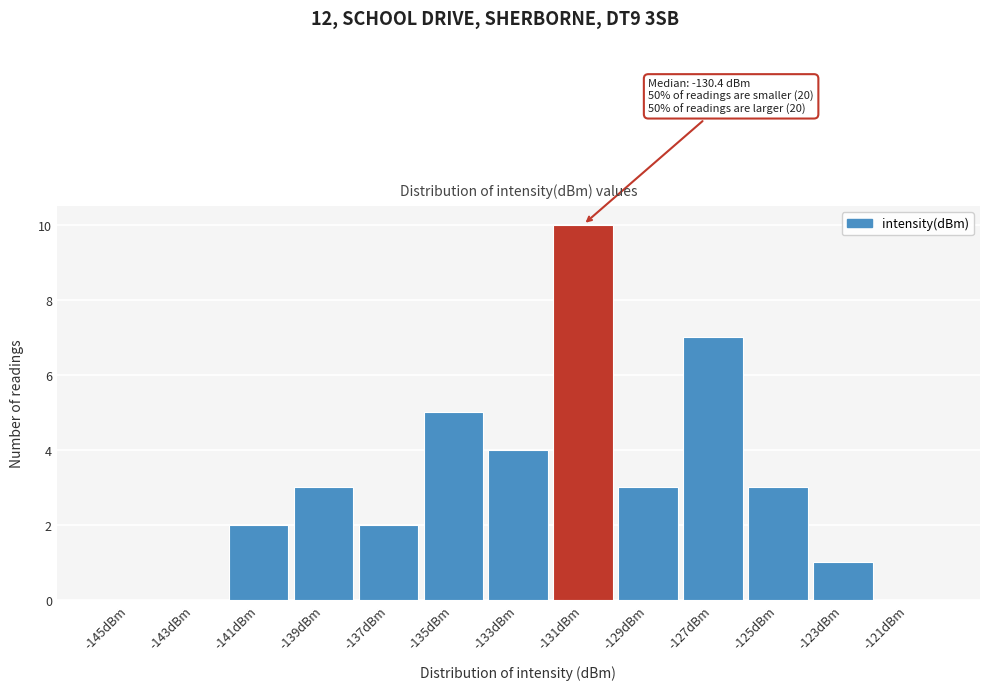

Reading left to right, what are all the values shown in this chart?

-145dBm=0	-143dBm=0	-141dBm=2	-139dBm=3	-137dBm=2	-135dBm=5	-133dBm=4	-131dBm=10	-129dBm=3	-127dBm=7	-125dBm=3	-123dBm=1	-121dBm=0